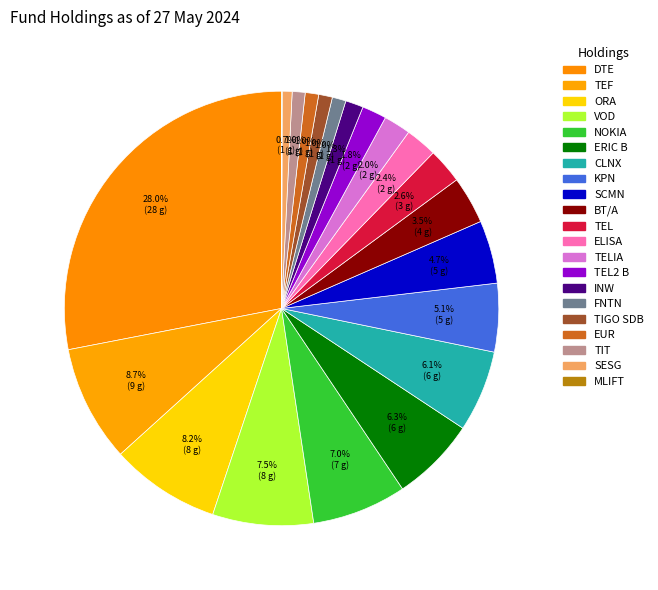

To the nearest percent, what is the difference between the largest and smallest slice percentages?

28%